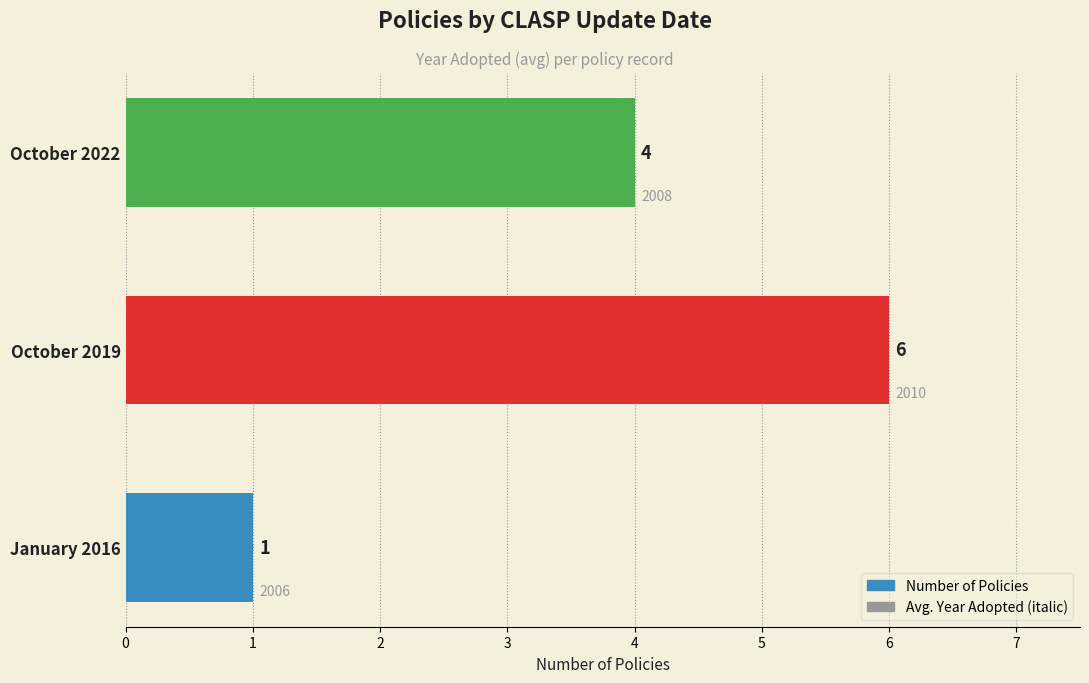

Count the number of data series in this chart.

1